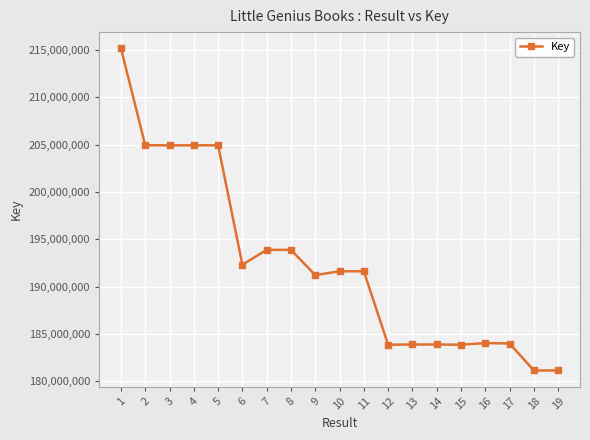

True or false: there are more than 2 points higher than both neighbors.

True